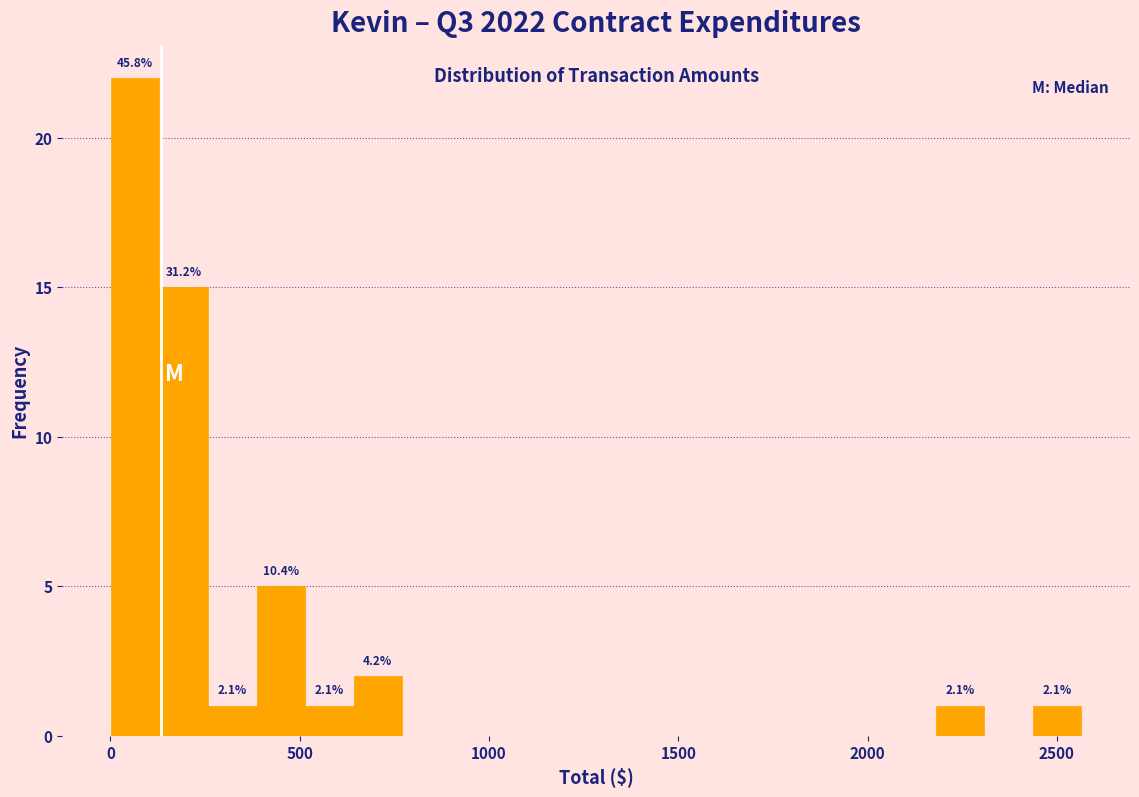

Read against the x-axis, roughly where is the centre of the tallest bar?

50